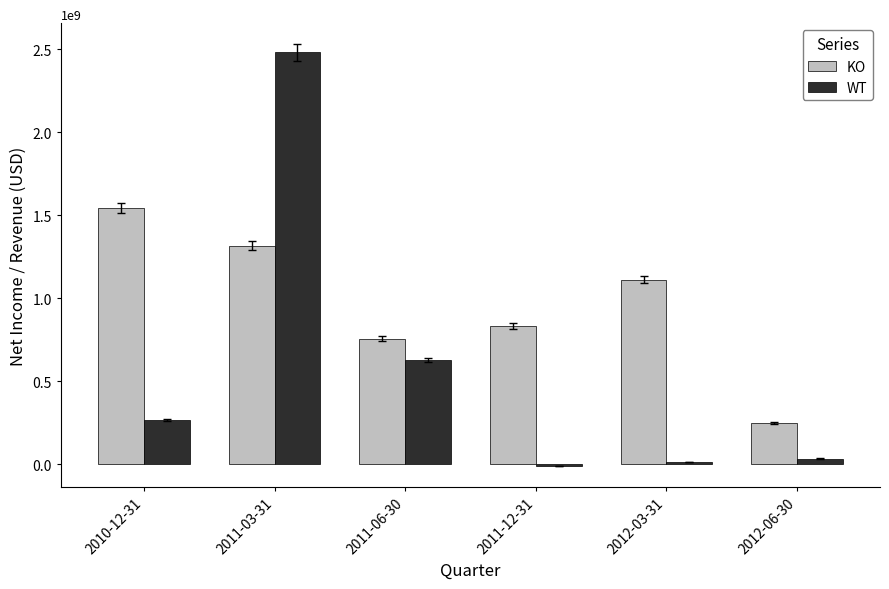

Reading left to right, transcribe all the data shown in this chart.

KO: 2010-12-31=1542100000	2011-03-31=1317300000	2011-06-30=755800000	2011-12-31=831800000	2012-03-31=1110900000	2012-06-30=248400000
WT: 2010-12-31=266800000	2011-03-31=2480100000	2011-06-30=629200000	2011-12-31=-10300000	2012-03-31=12000000	2012-06-30=33800000